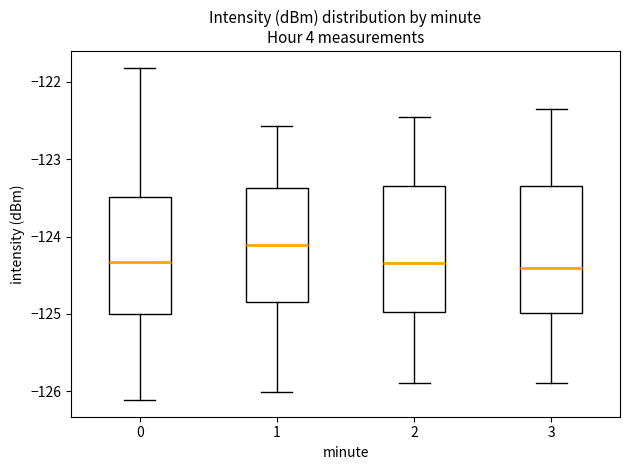

Where is the upper edge of the box at x = 0 on the y-axis? The values are not printed on the chart, so give them approximately, as read against the axis.

-123.5